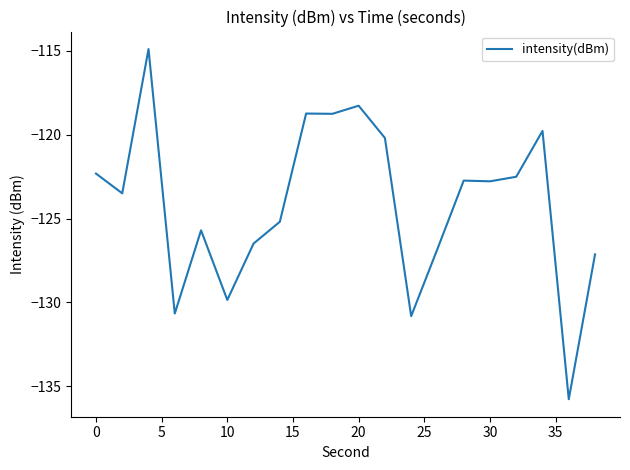

What is the minimum value shown in the chart?

-135.8